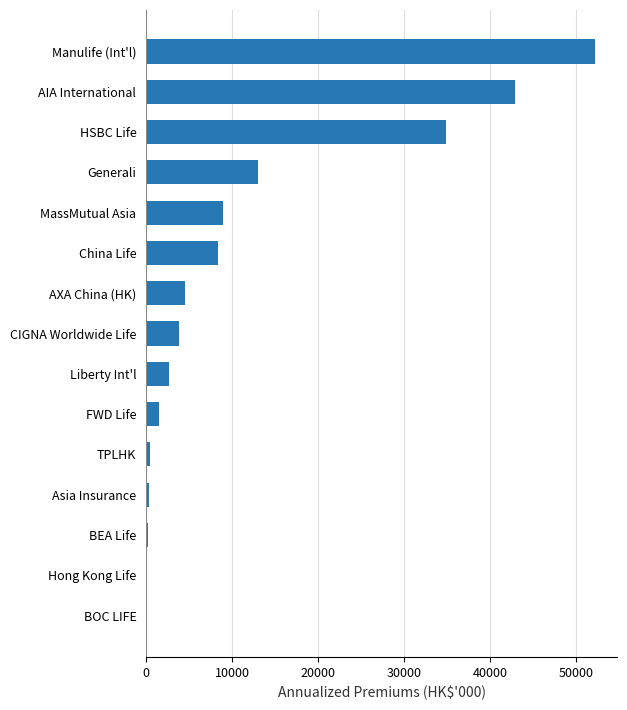

Does the chart contain stacked bars?

No